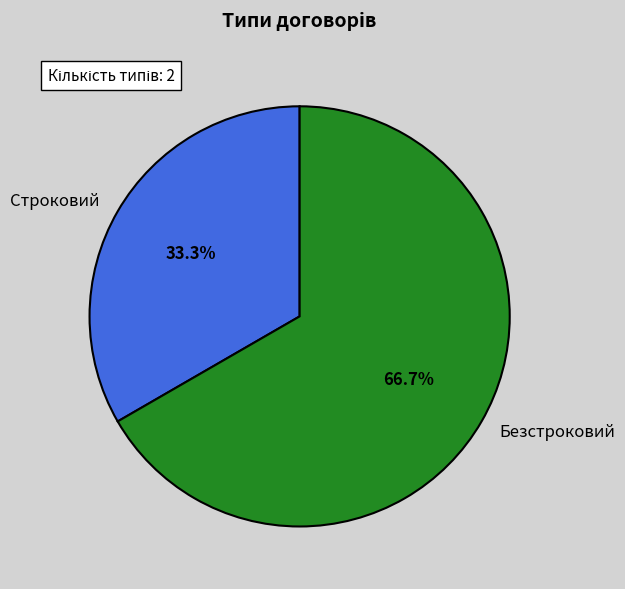

What percentage is NOT represented by Безстроковий?

33.3%